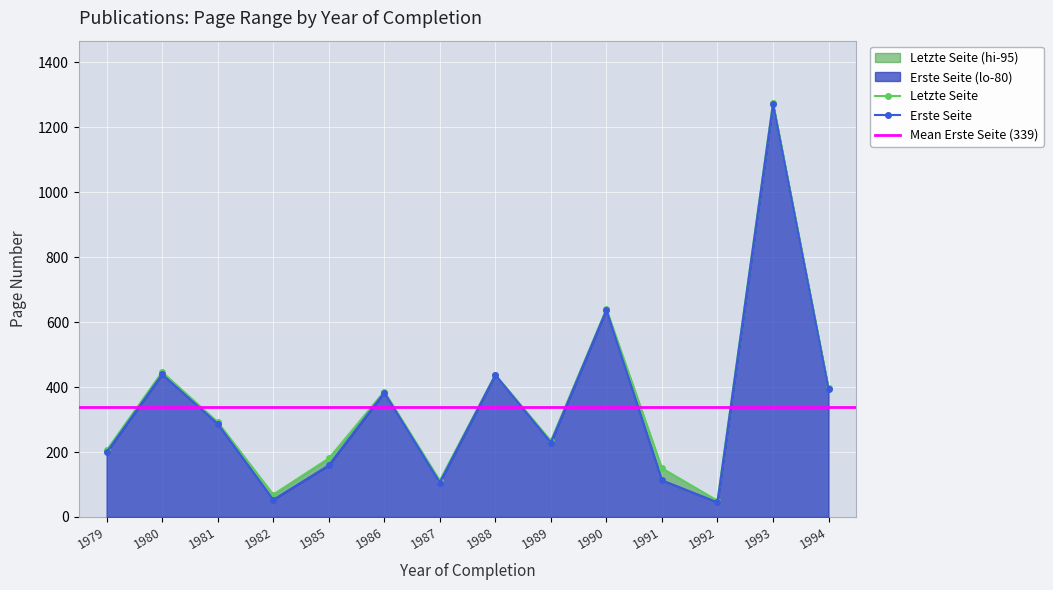

How many data points does each series have?

14